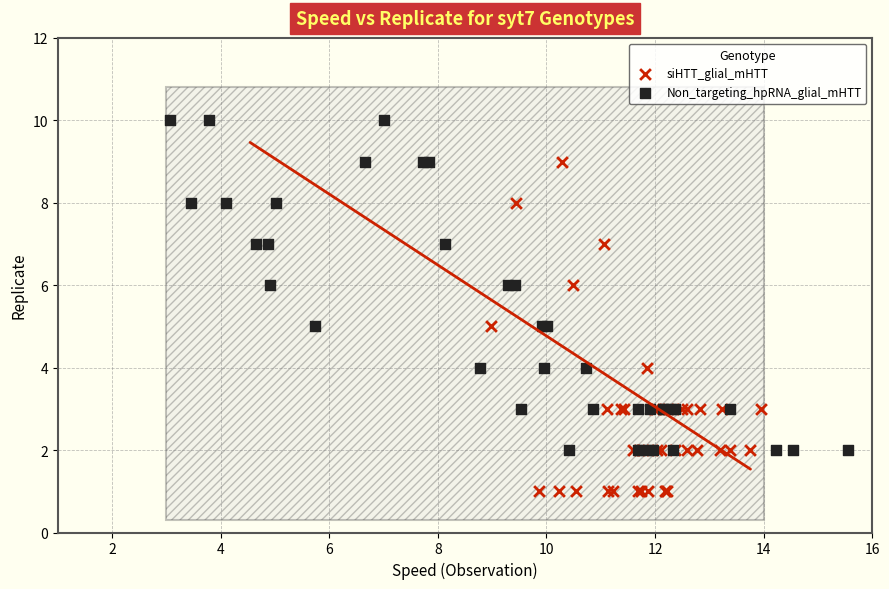

Which series contains the lowest Y value?

siHTT_glial_mHTT